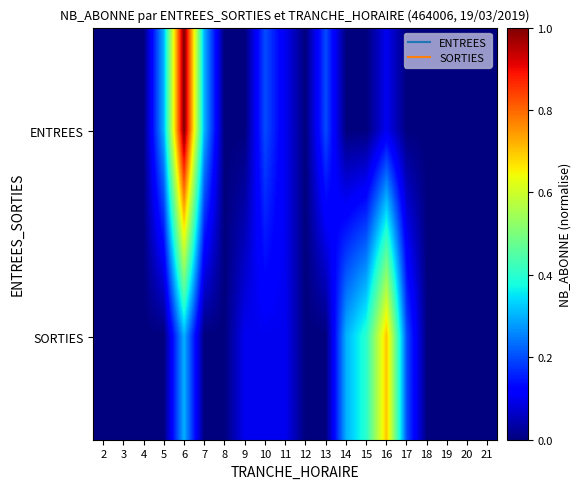

At how many categories does at least one series exceed 0?

11